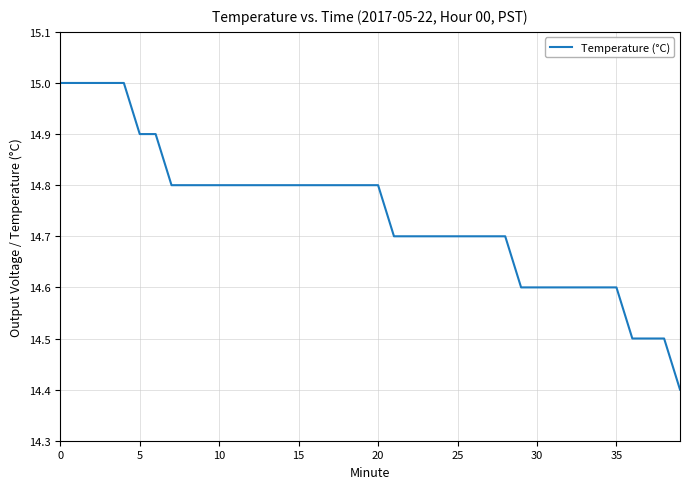

How many lines are shown in the chart?

1